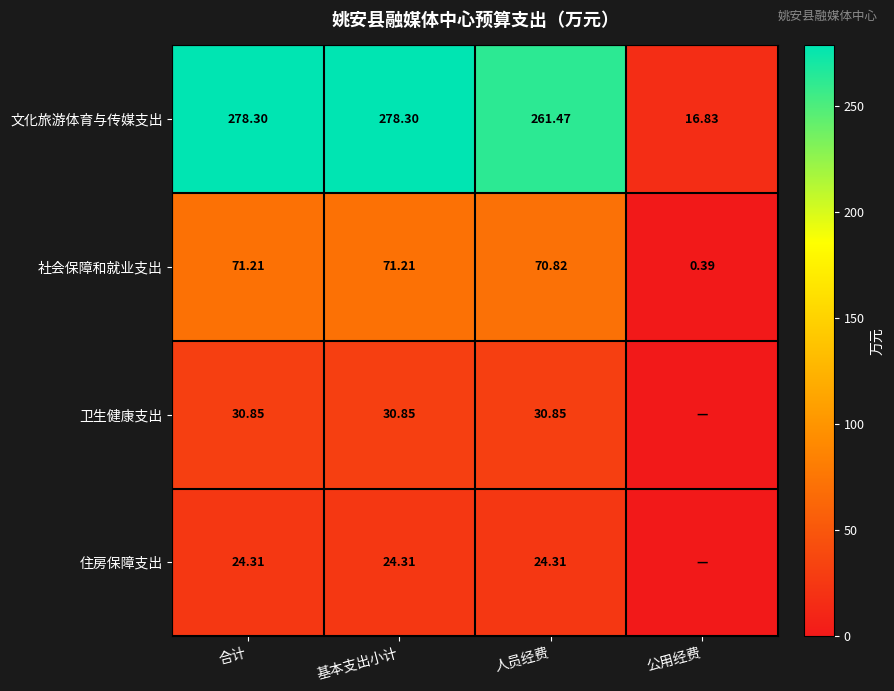

At which category is the sum across all series the highest?

合计